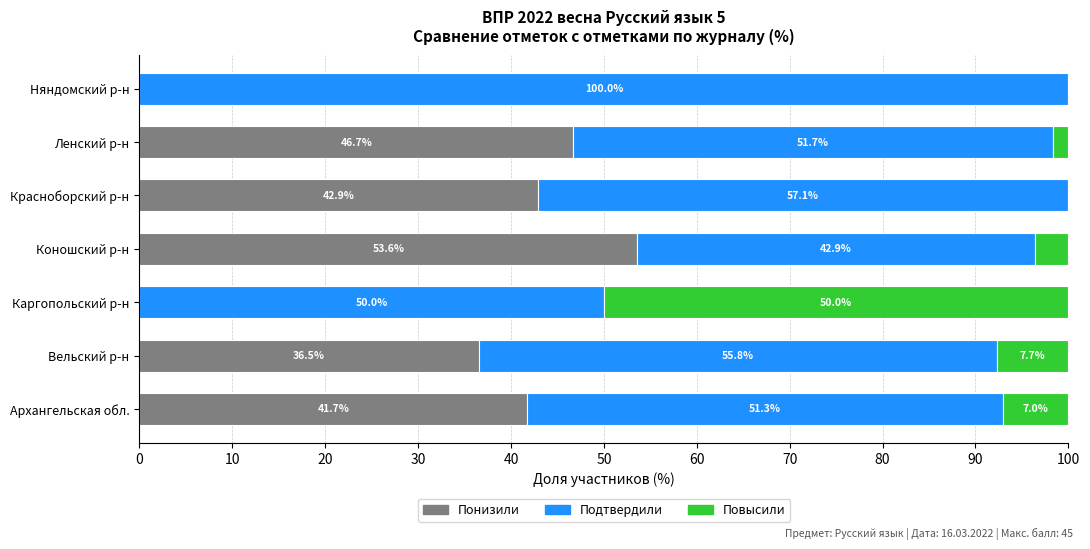

What is the highest value of the Понизили series?

53.6